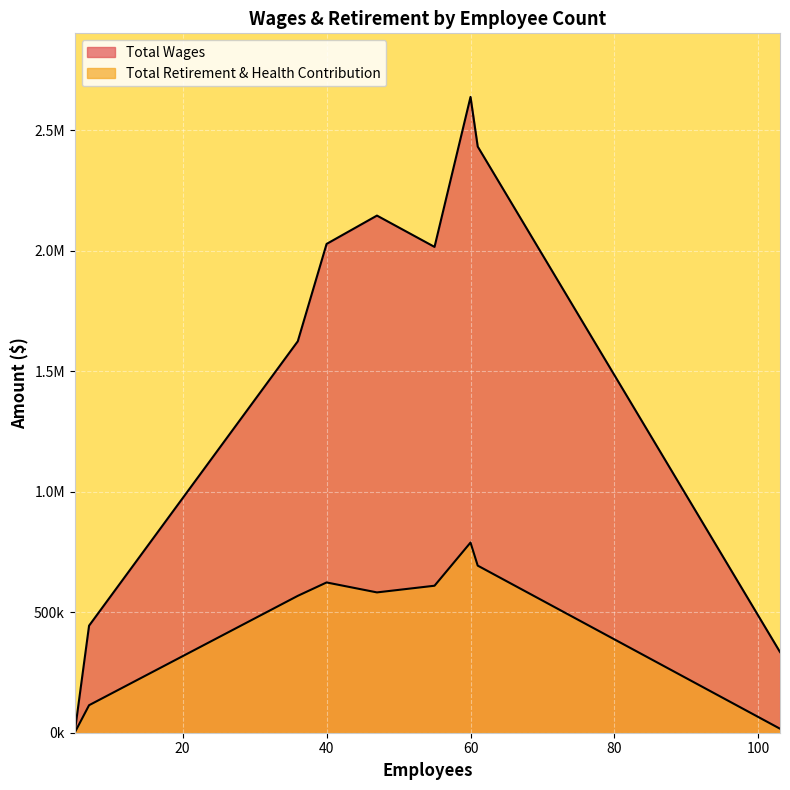

The Total Wages series shows 105617 at 5. True or false?

False